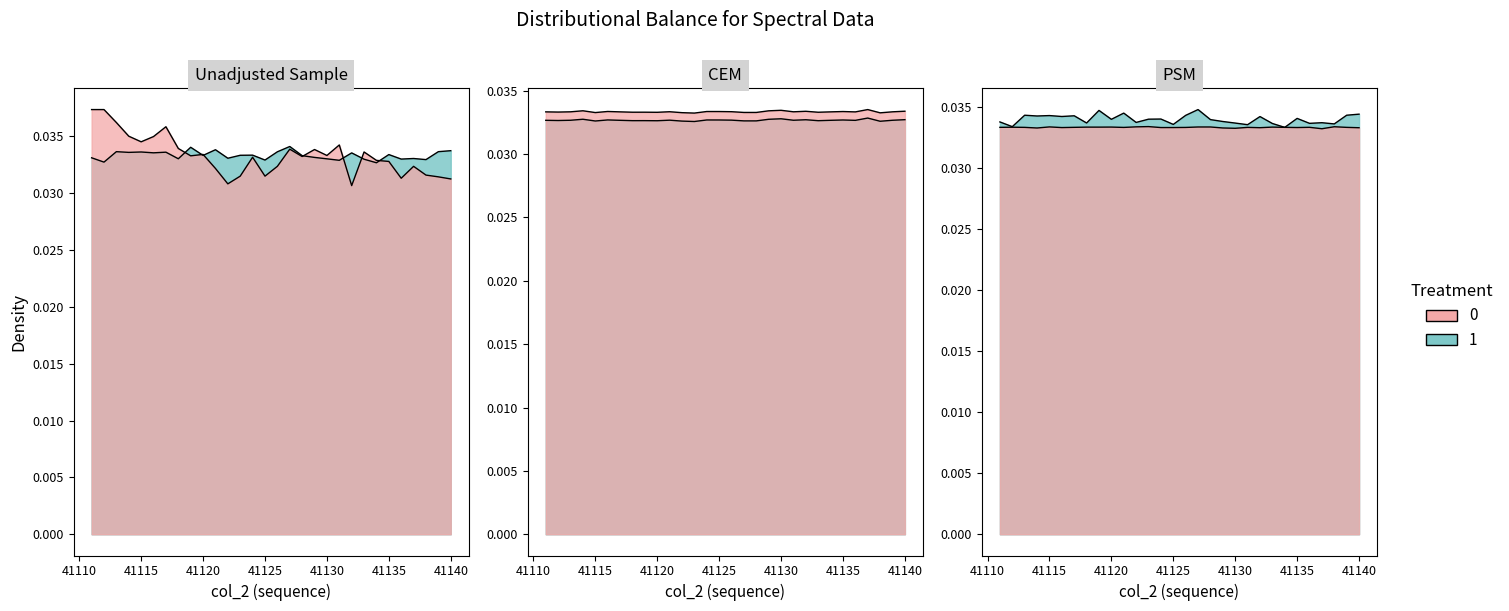

Between 41122 and 41137, which series saw the biggest shift?

group_A